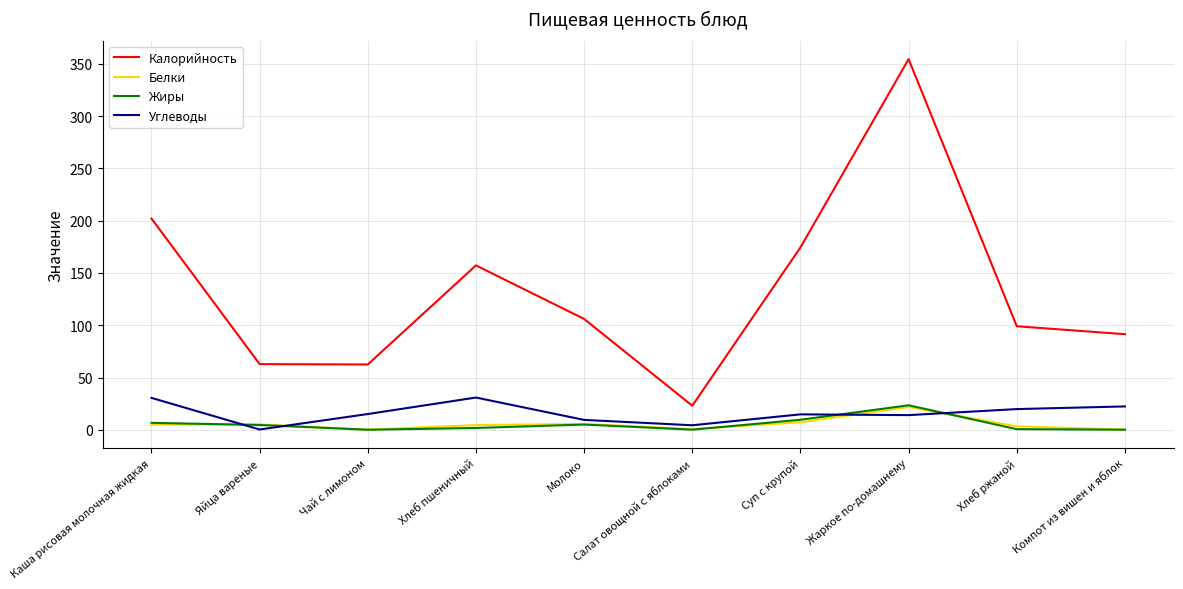

Which series has the widest spread of values?

Калорийность